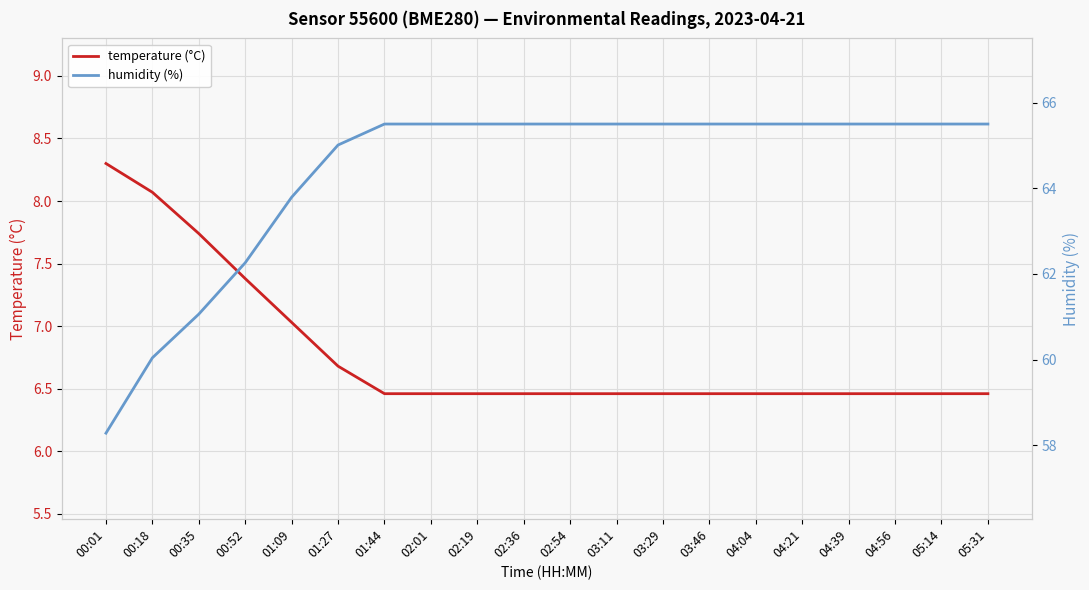

True or false: temperature (°C) and humidity (%) intersect in this chart.

False